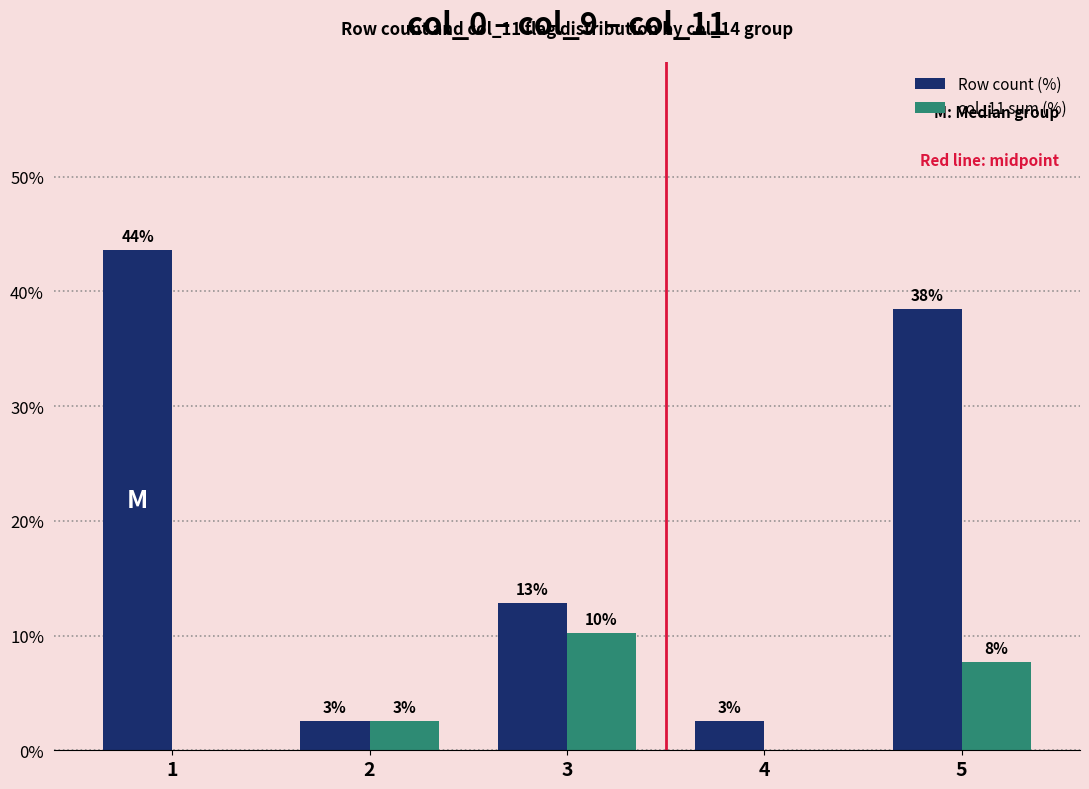

Does the chart contain stacked bars?

No